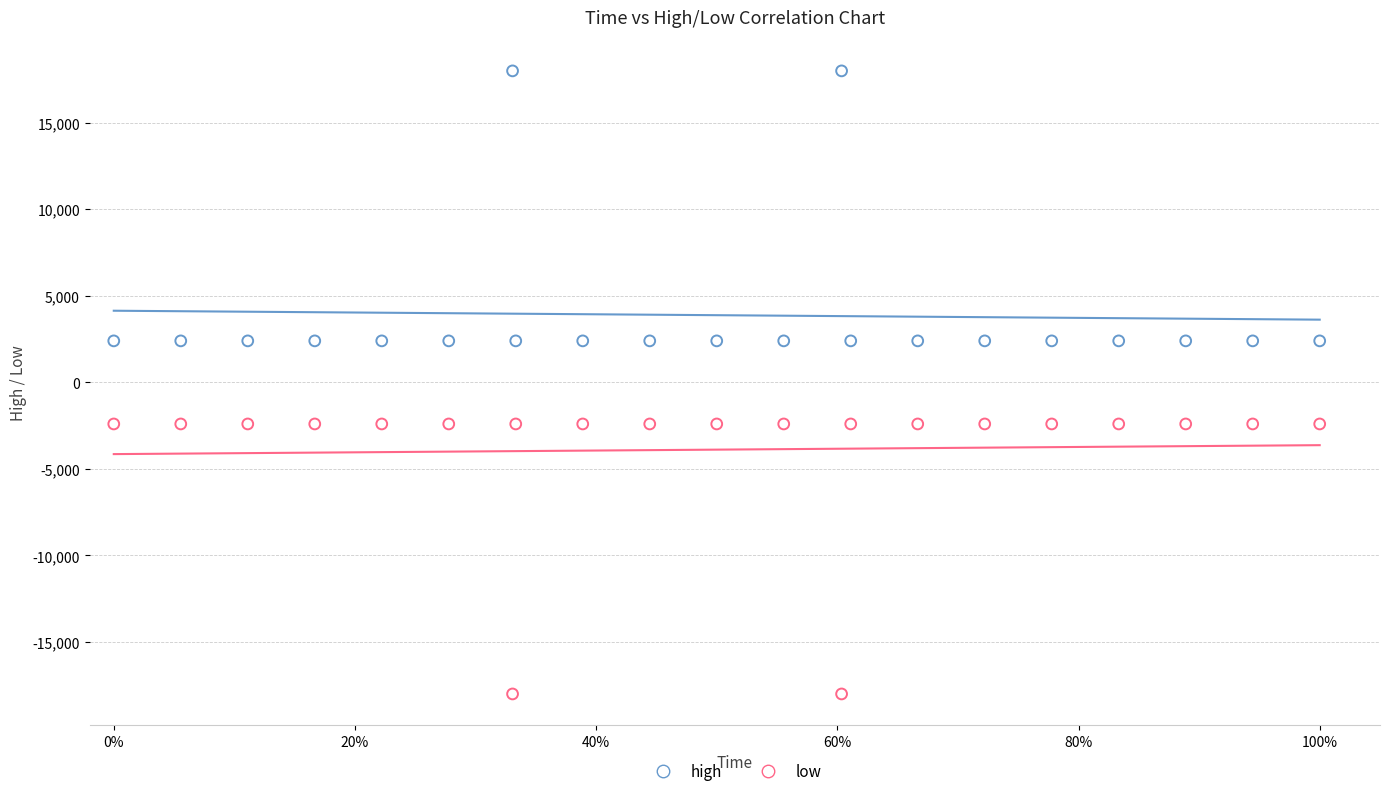

Which series reaches the minimum Y coordinate?

low